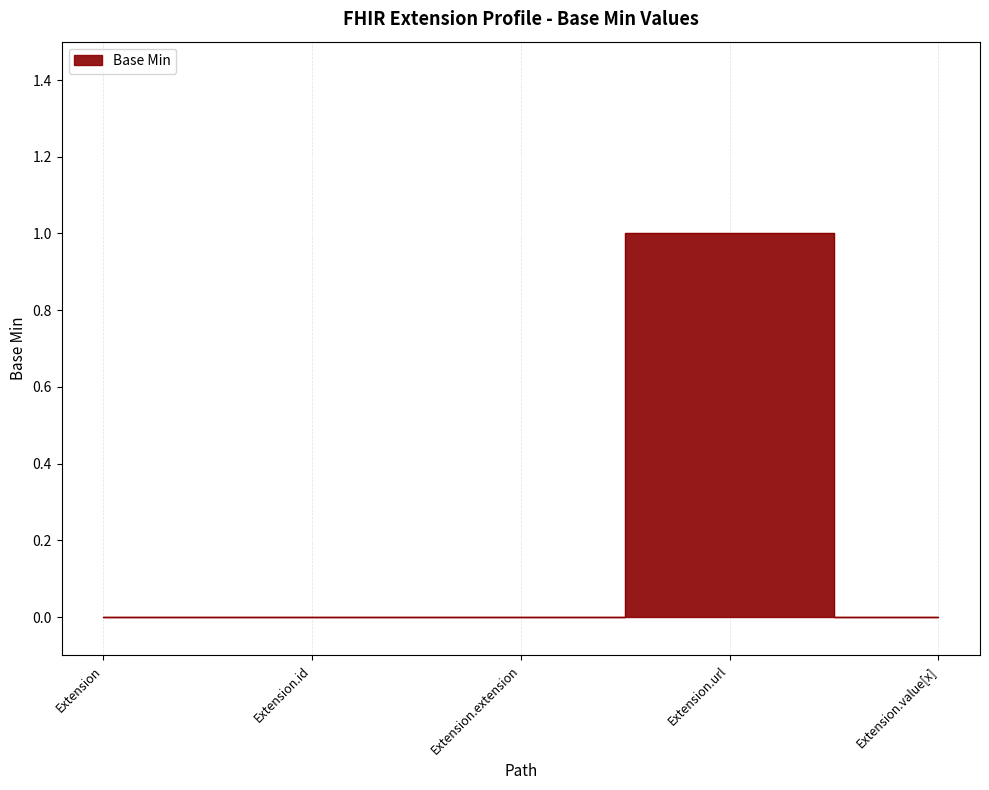

True or false: there are more than 0 points higher than both neighbors.

True